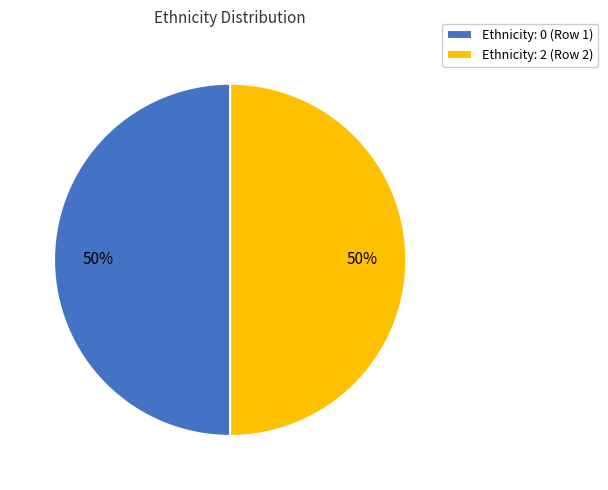

What is the ratio of the value at Ethnicity: 0 (Row 1) to the value at Ethnicity: 2 (Row 2)?

1.0